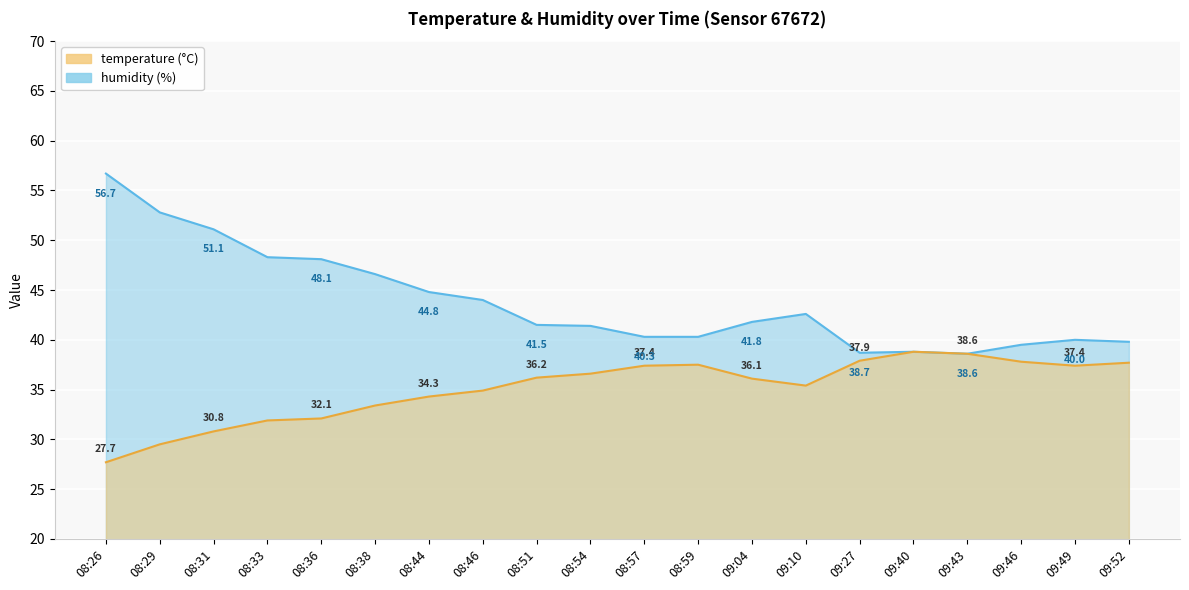

True or false: humidity and temperature intersect in this chart.

False